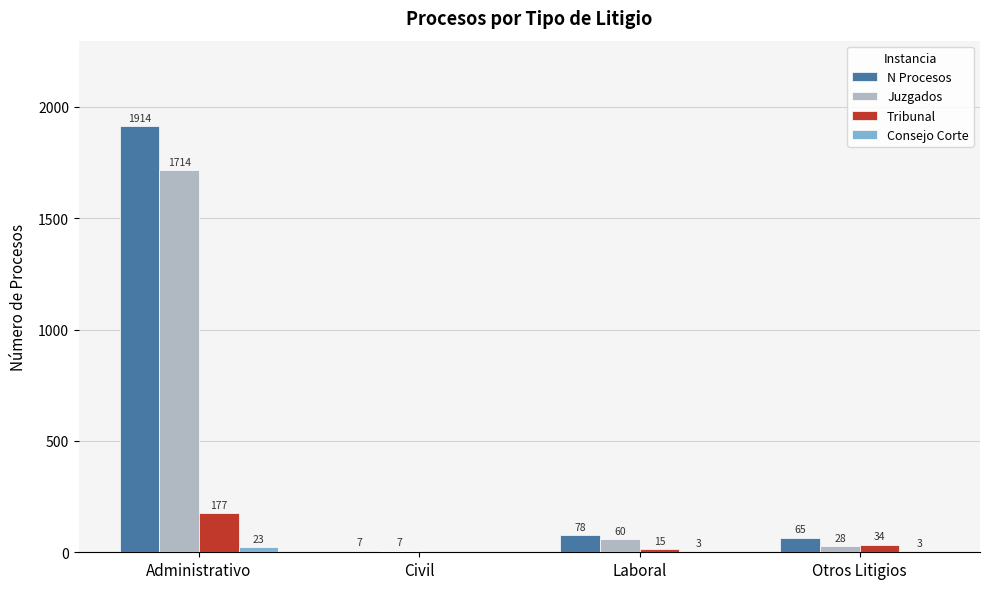

What is the highest value of the Consejo Corte series?

23